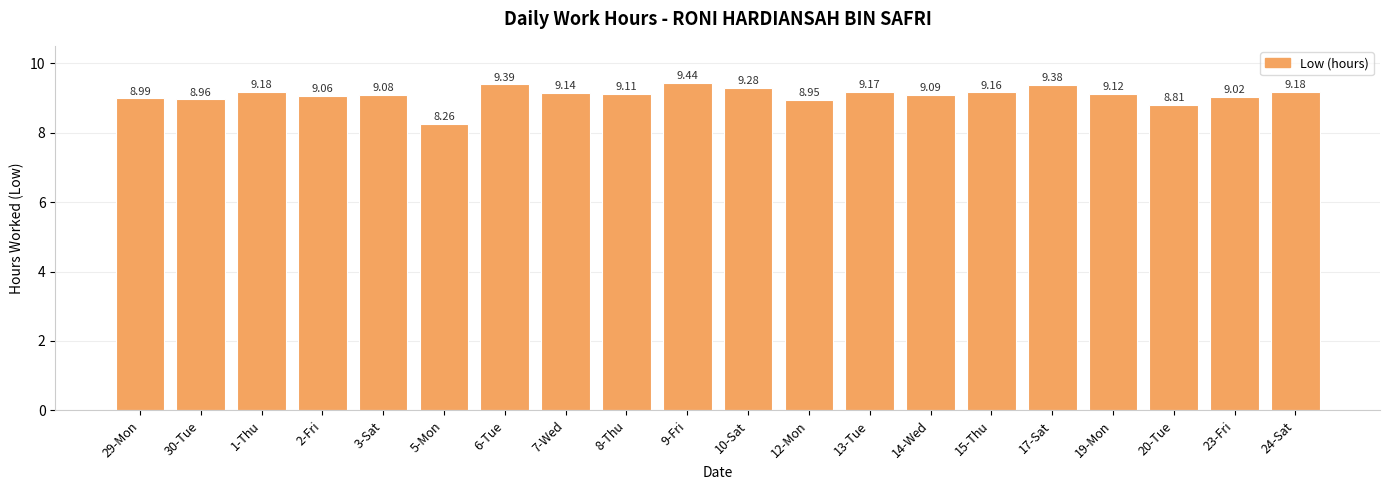

How many categories are shown in the chart?

20